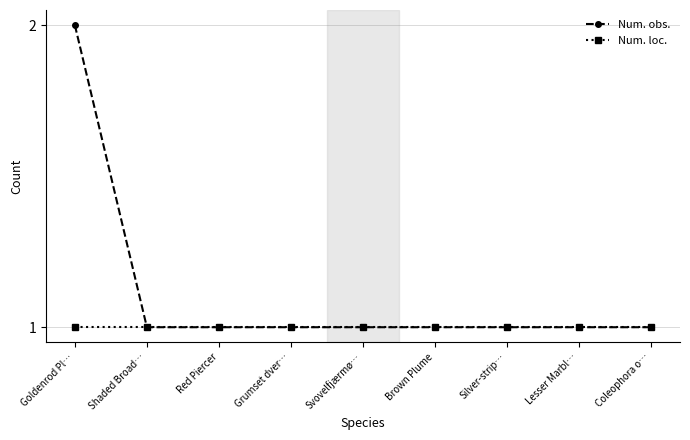

The value of Num. obs. at Svovelfjærmø… is 1. True or false?

True